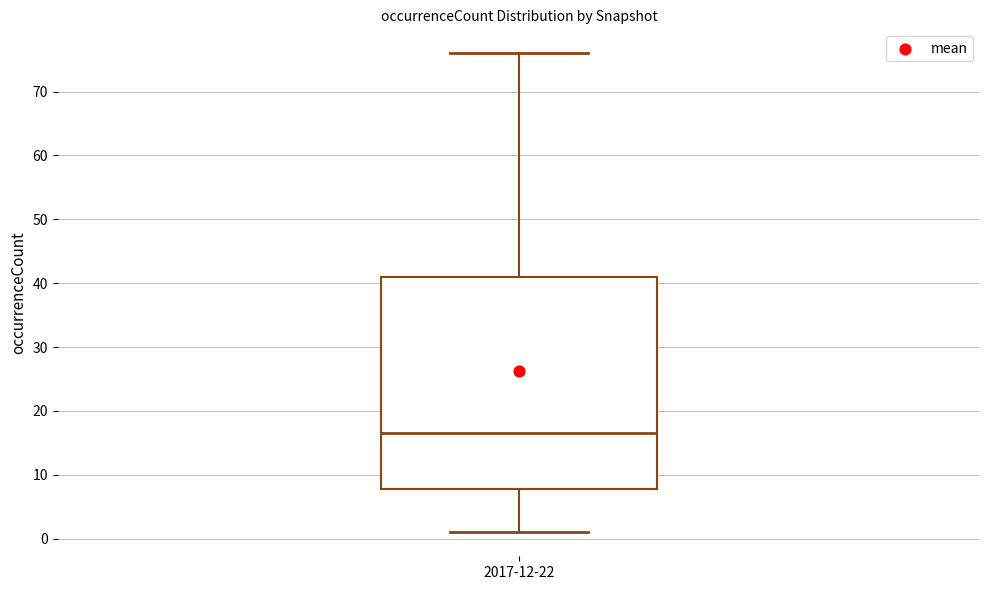

Where is the lower edge of the box for 2017-12-22 on the y-axis? The values are not printed on the chart, so give them approximately, as read against the axis.

8